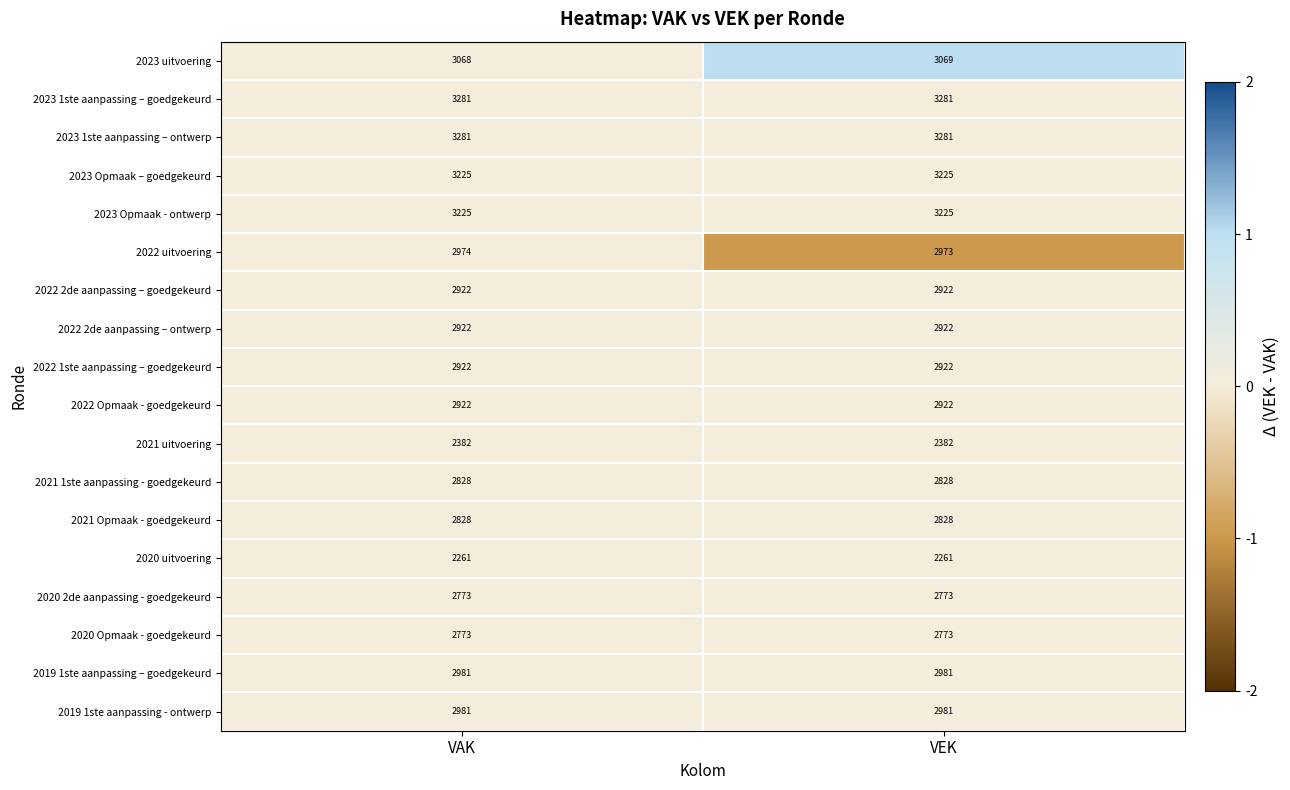

What is the smallest value displayed?

2261